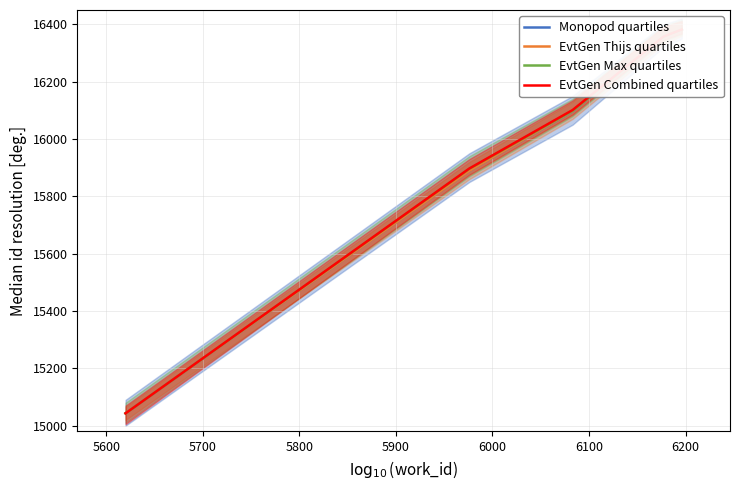

Reading left to right, what are all the values shown in this chart?

Monopod quartiles: 15043	15889	16096	16357	16382
EvtGen Thijs quartiles: 15043	15889	16097	16357	16382
EvtGen Max quartiles: 15043	15896	16098	16357	16382
EvtGen Combined quartiles: 15043	15897	16101	16357	16382